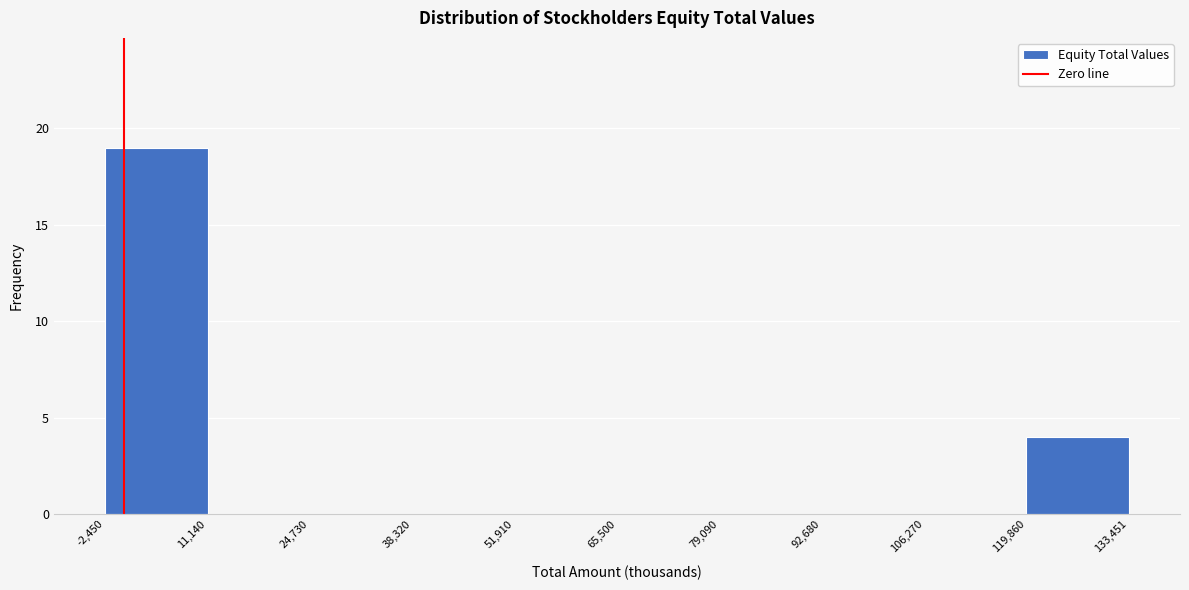

Reading left to right, transcribe this chart: for each bar, give the range it covers on the x-axis and its height. The values are not printed on the chart, so give them approximately, as read against the axis.

-2,450 to 11,140: 19
11,140 to 24,730: 0
24,730 to 38,320: 0
38,320 to 51,910: 0
51,910 to 65,500: 0
65,500 to 79,090: 0
79,090 to 92,680: 0
92,680 to 106,270: 0
106,270 to 119,860: 0
119,860 to 133,451: 4